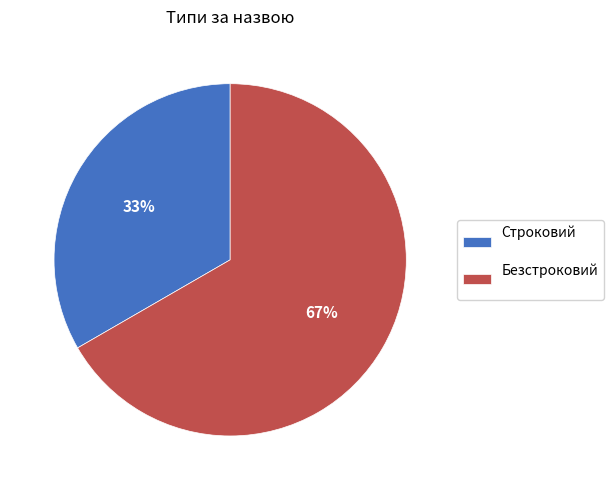

Is the sum of Строковий and Безстроковий greater than half?

Yes